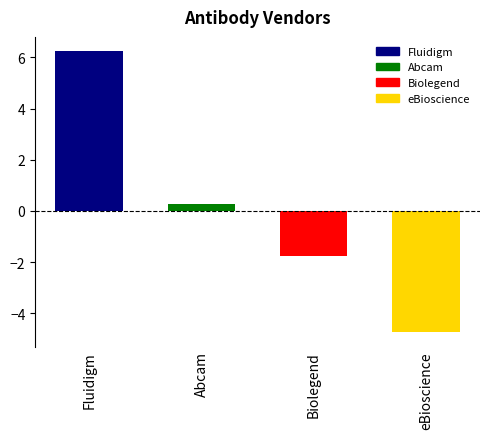

At which label is the value closest to 0?

Abcam